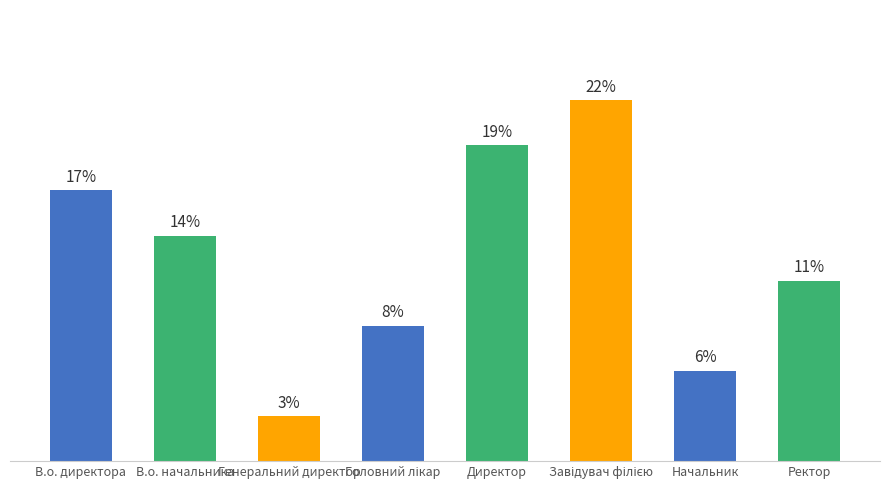

List the labels in order of value, smallest first.

Генеральний директор, Начальник, Головний лікар, Ректор, В.о. начальника, В.о. директора, Директор, Завідувач філією